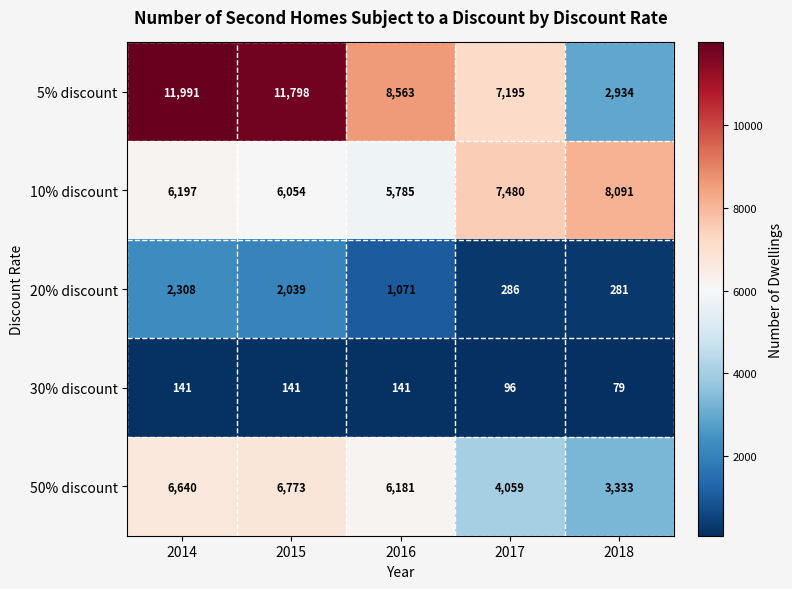

List the series in order of their peak value, lowest first.

30% discount, 20% discount, 50% discount, 10% discount, 5% discount